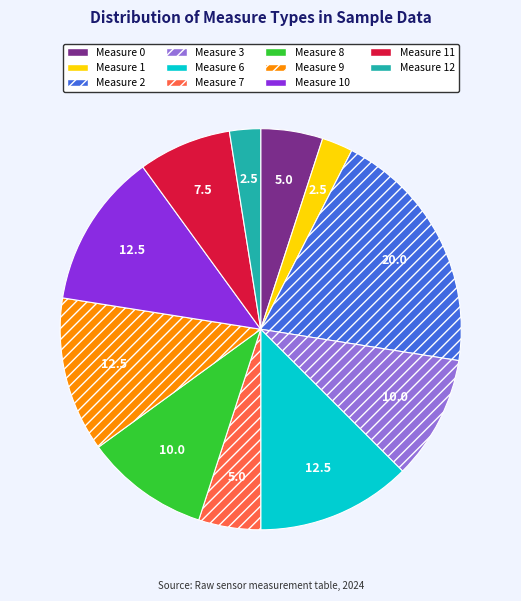

Is there a majority slice in this chart?

No